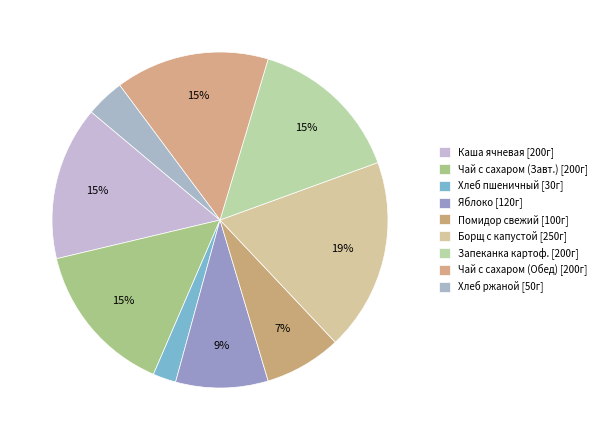

Rank the categories by value from highest to lowest.

Борщ с капустой и картофелем, Каша ячневая молочная с маслом сливочным, Чай с сахаром (Завтрак), Запеканка картофельная с мясом и соусом, Чай с сахаром (Обед), Яблоко, Помидор свежий, Хлеб ржаной, Хлеб пшеничный